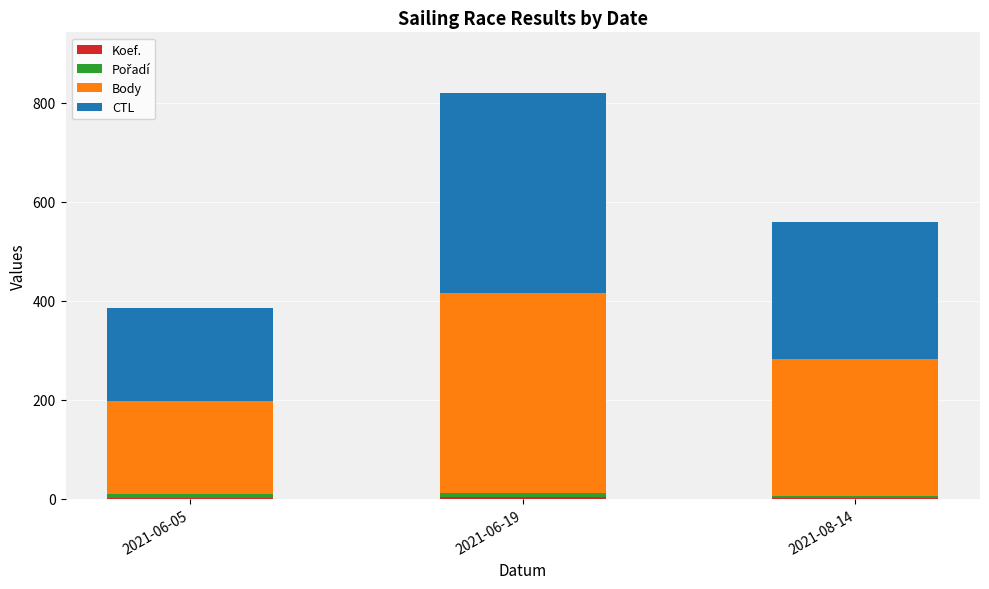

At which category is the sum across all series the highest?

2021-06-19